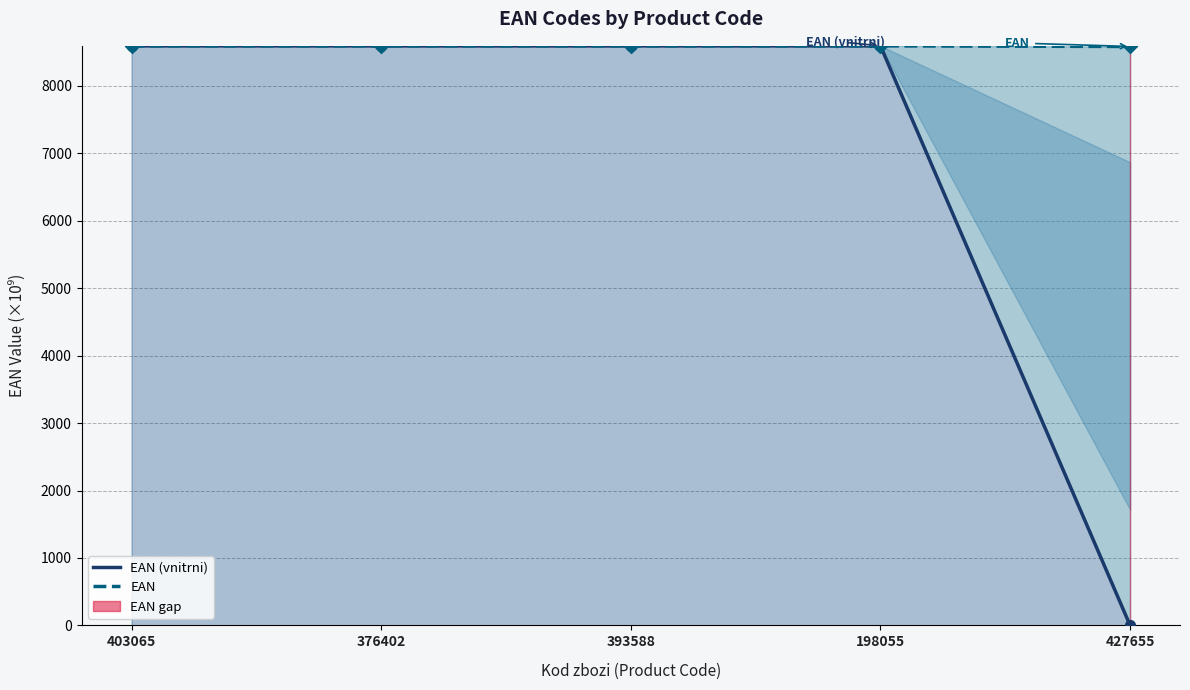

Which series has the largest total across all categories?

EAN